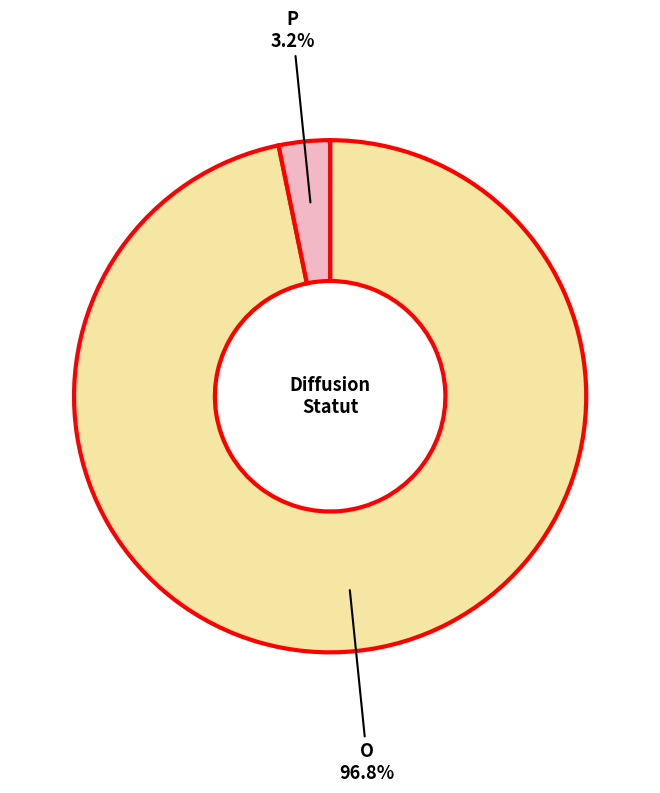

Is there any slice that represents more than half of the pie?

Yes